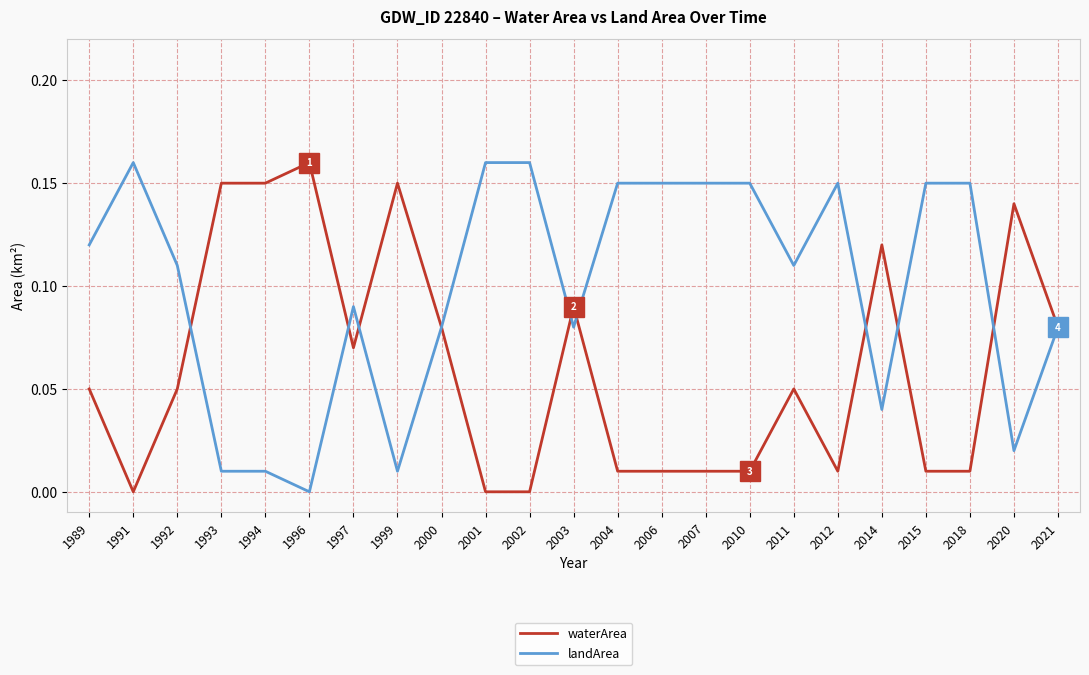

At 1996, list the series in order from smallest to largest.

landArea, waterArea